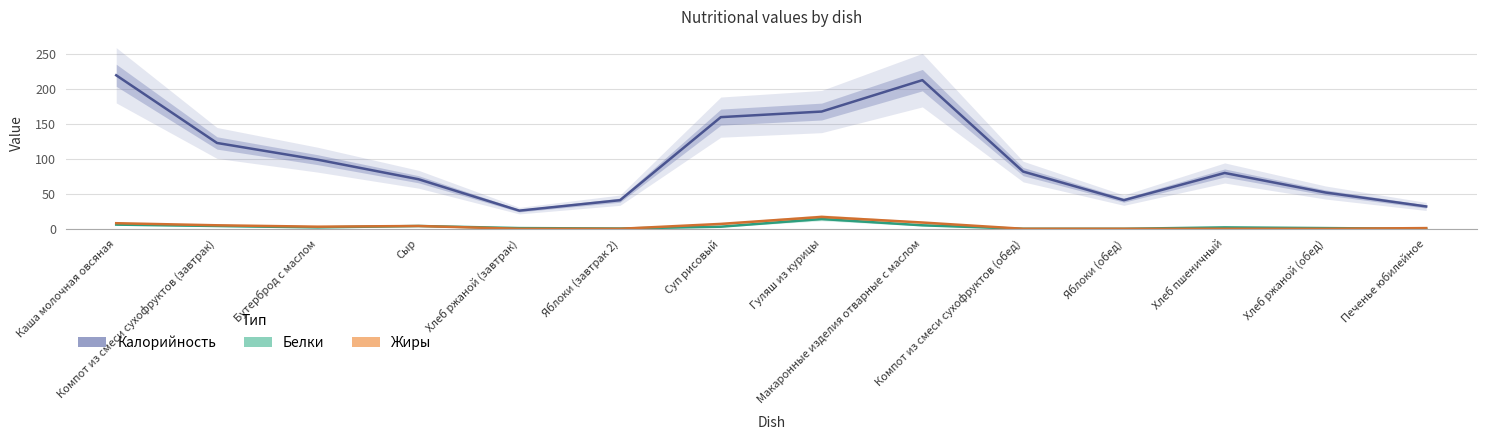

What is the value of the Калорийность point at the 6th from the left?

41.0